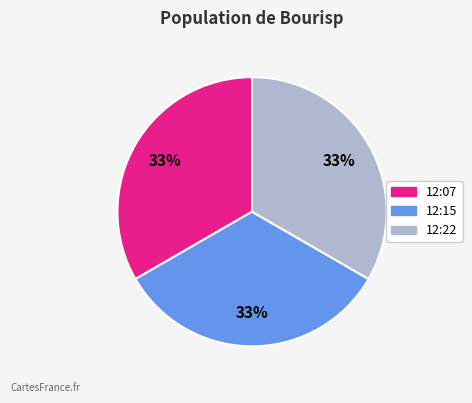

Does any single category account for the majority?

No